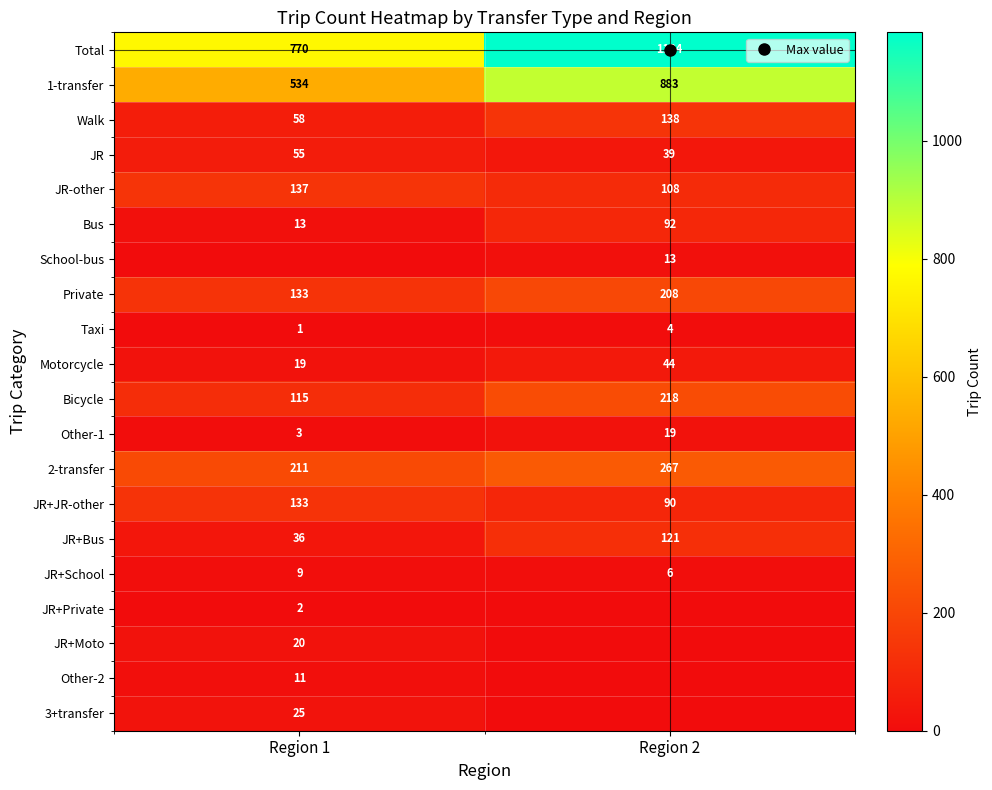

What is the sum of the Total values at Region 2 and Region 1?

1954